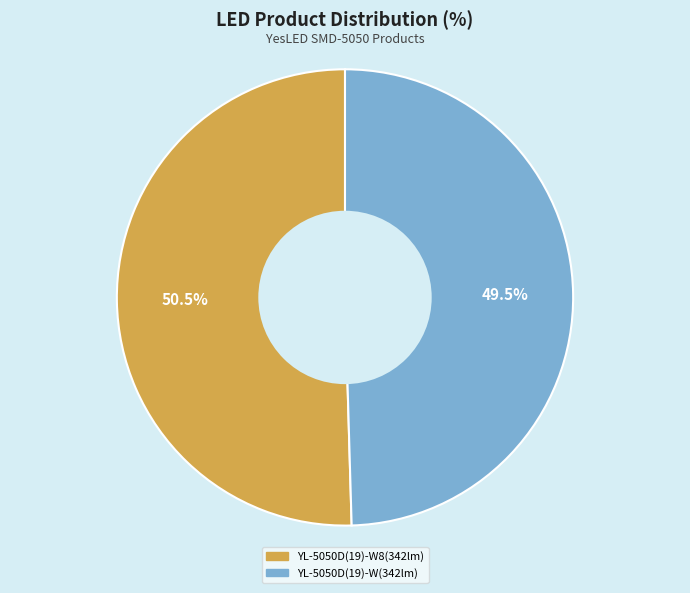

To the nearest percent, what is the combined percentage of YL-5050D(19)-W(342lm) and YL-5050D(19)-W8(342lm)?

100%